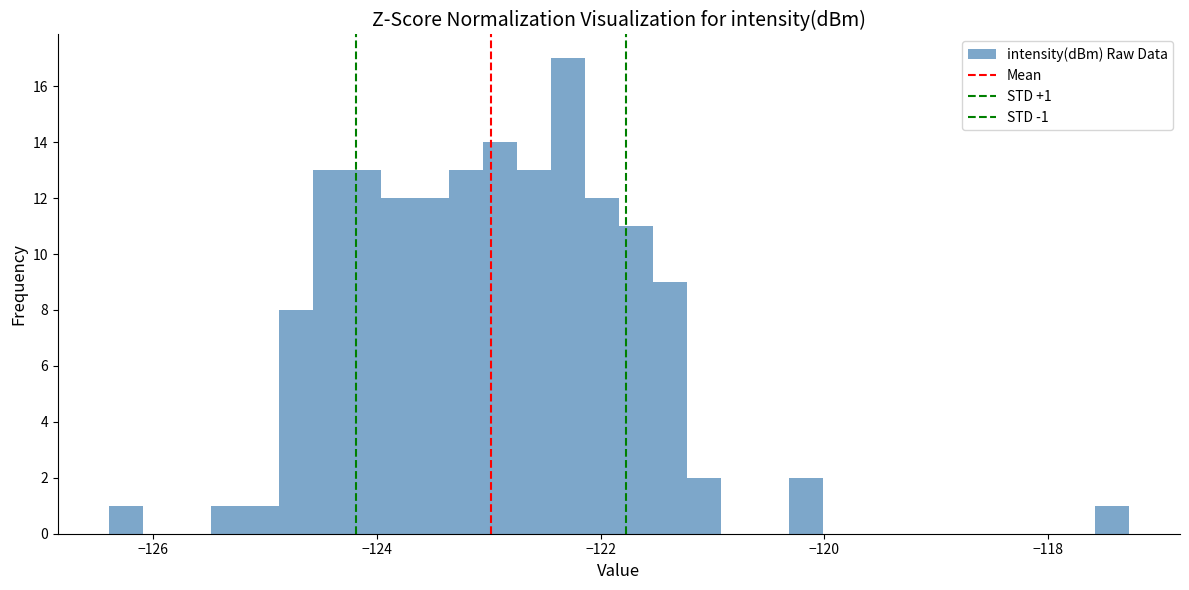

Read against the x-axis, roughly where is the centre of the tallest bar?

-122.2